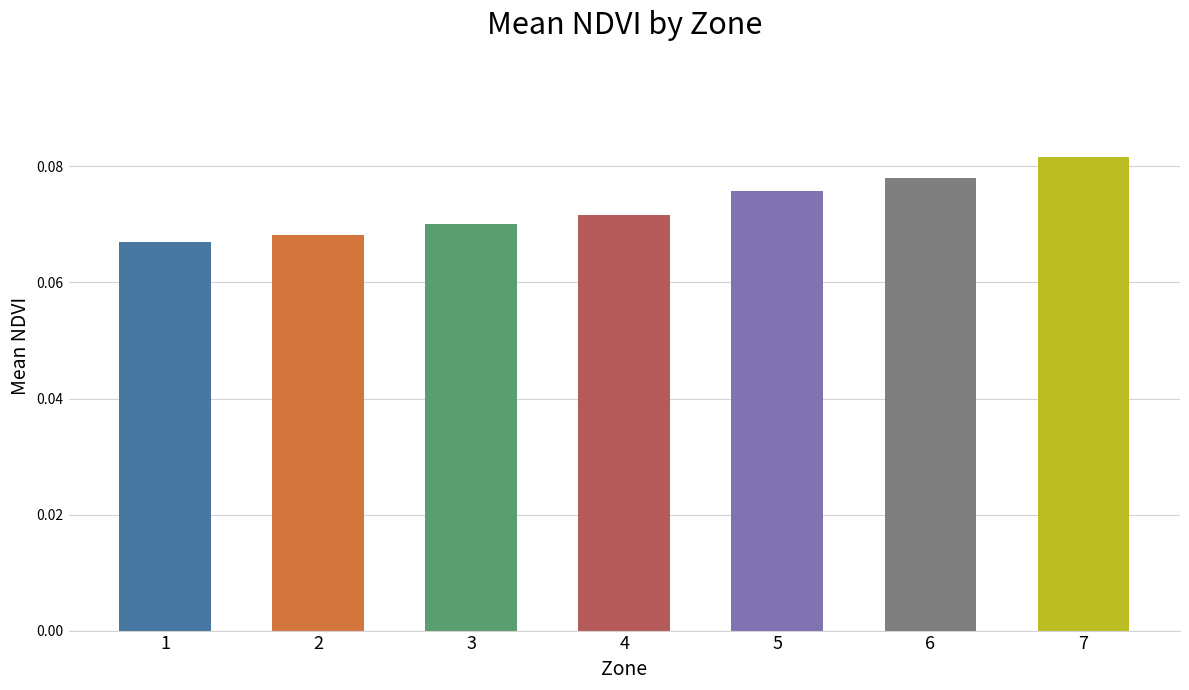

At which label is the value closest to 0?

1